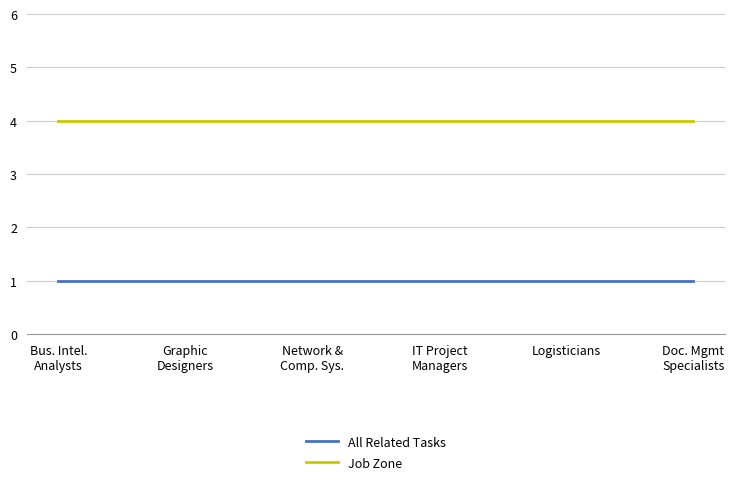

The value of All Related Tasks at IT Project
Managers is 2. True or false?

False